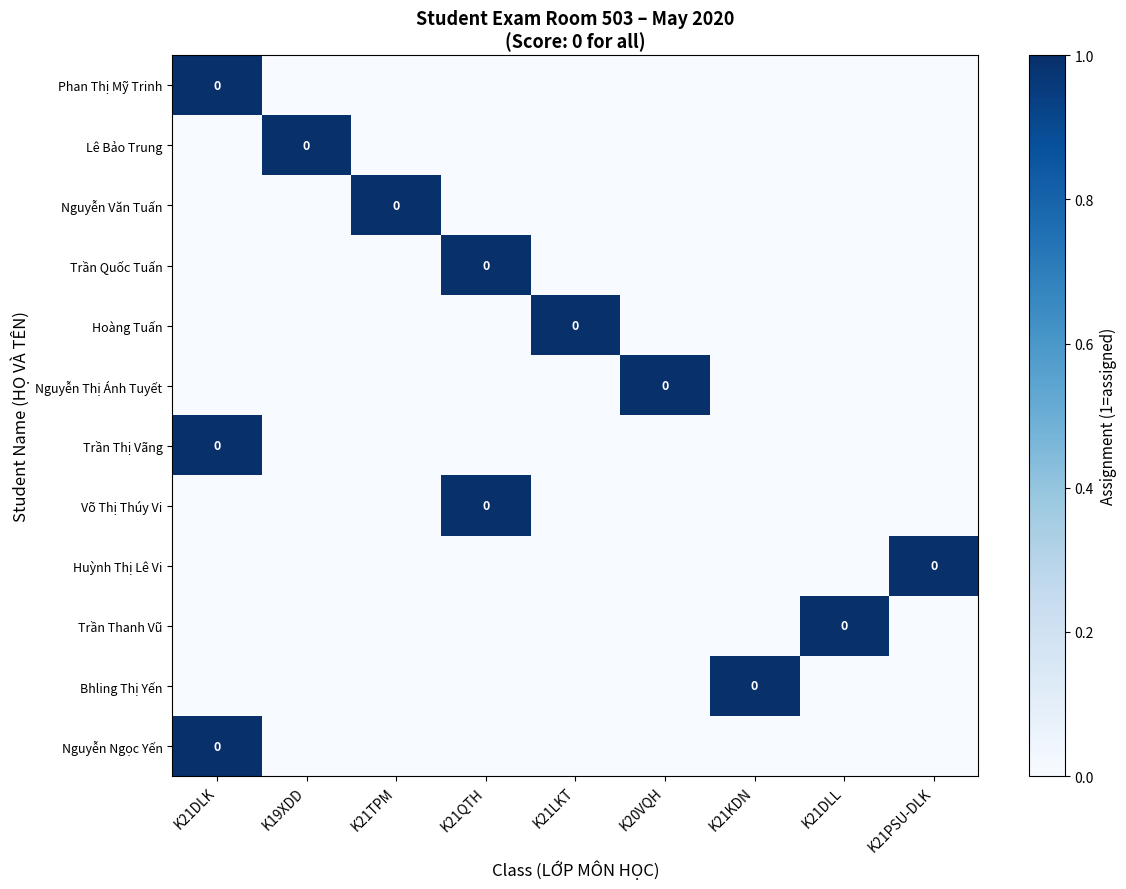

The value of Lê Bảo Trung at K21TPM is 0. True or false?

True